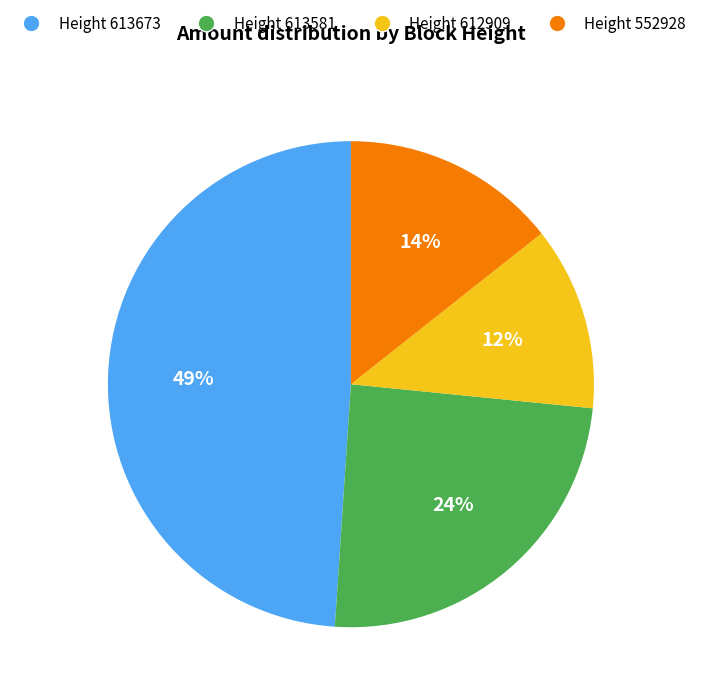

Is there any slice that represents more than half of the pie?

No